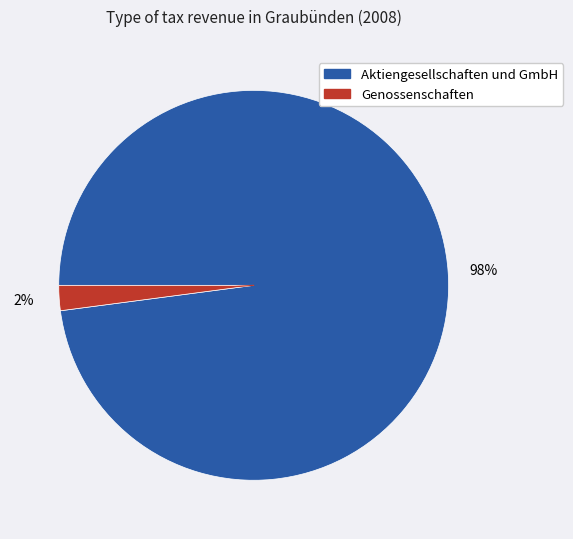

To the nearest percent, what is the difference between the Aktiengesellschaften und GmbH and Genossenschaften slice percentages?

96%